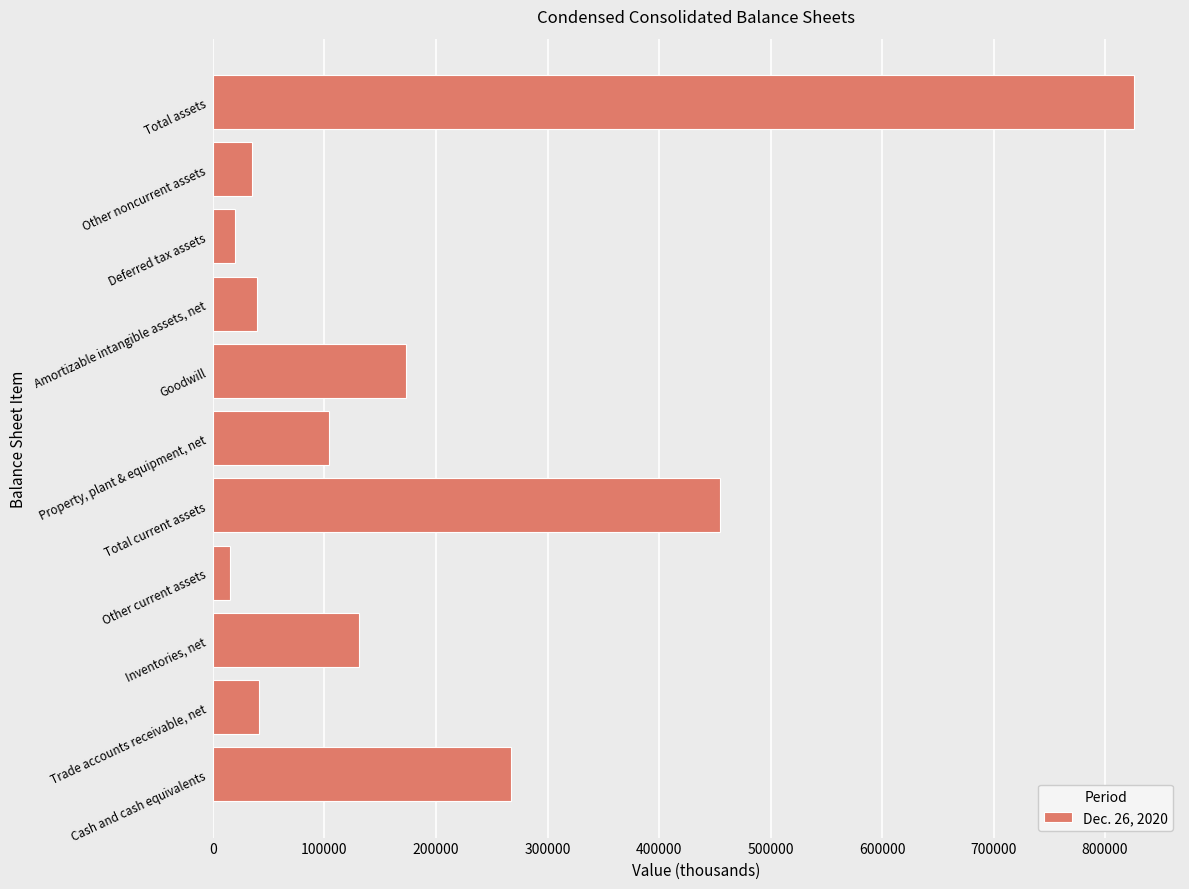

Count the number of categories in the chart.

11